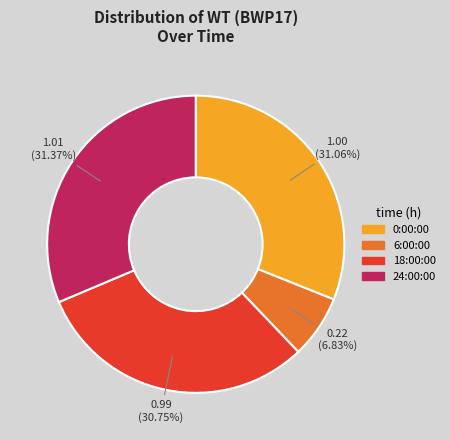

What percentage is the 24:00:00 slice, to the nearest percent?

31%